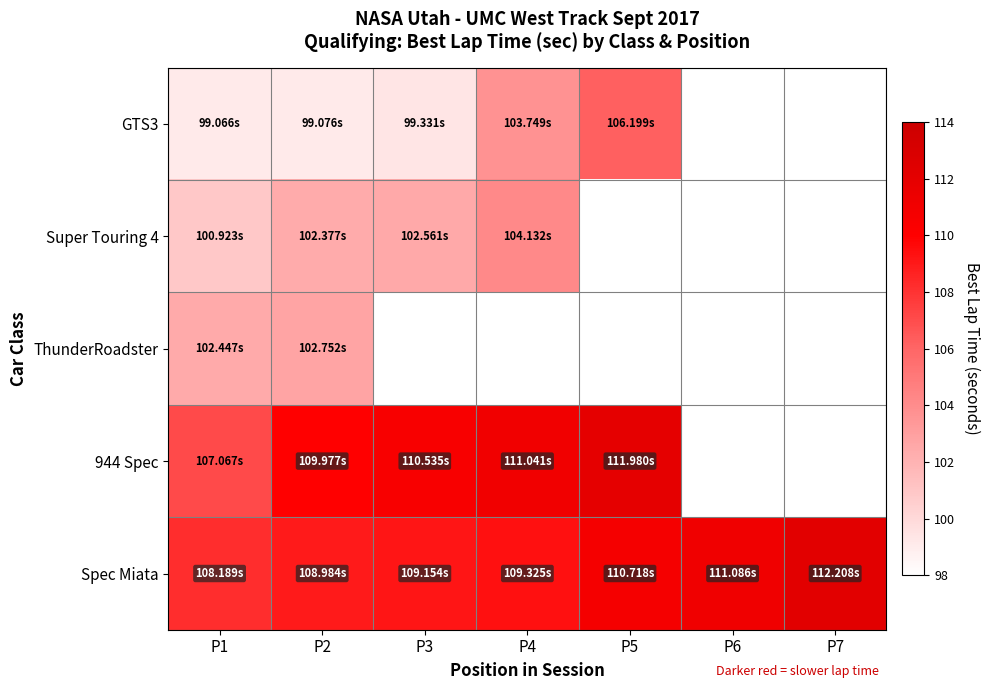

What is the total value across all series at P1?

517.7